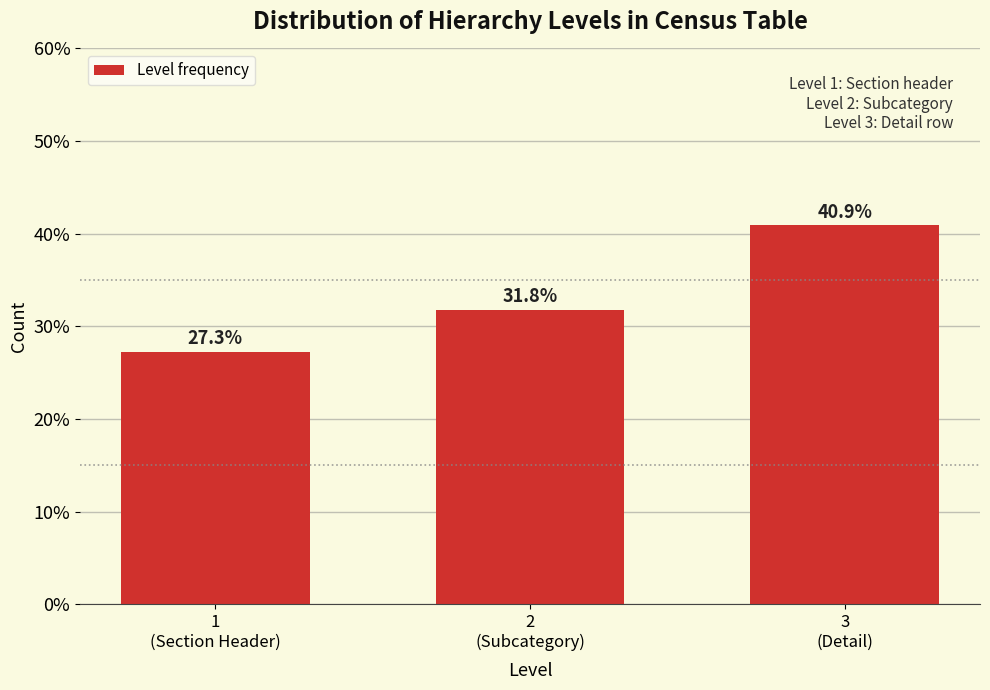

Reading left to right, transcribe all the data shown in this chart.

27.3	31.8	40.9